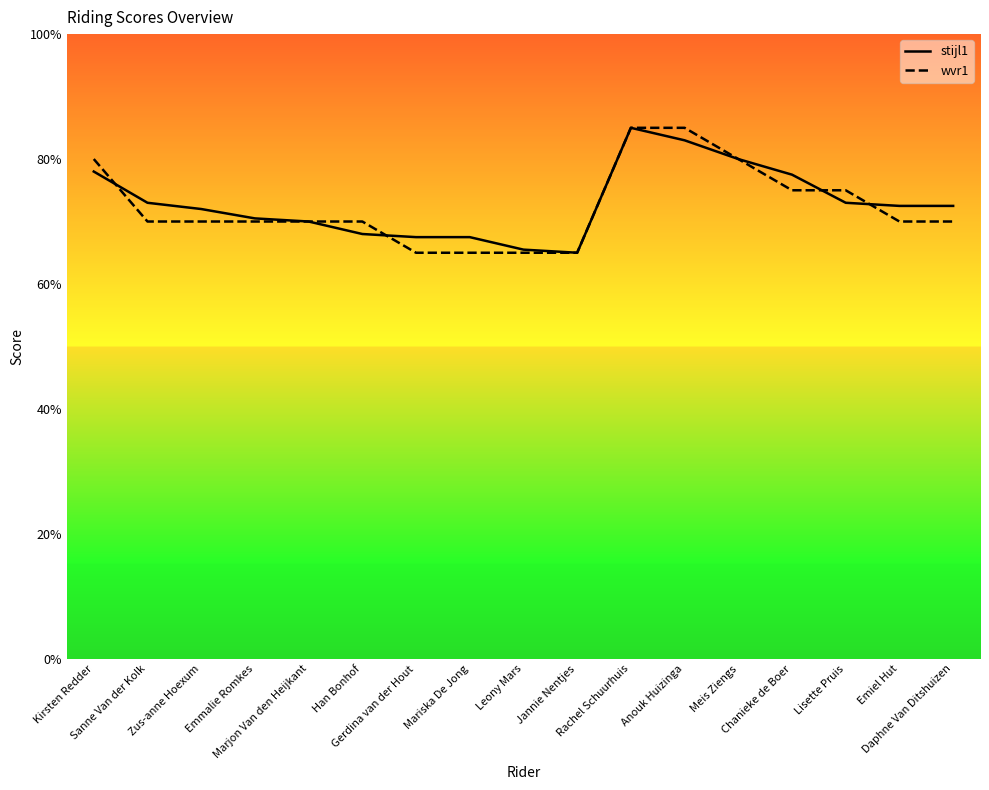

Is it true that stijl1 equals 120.1 at Meis Ziengs?

False